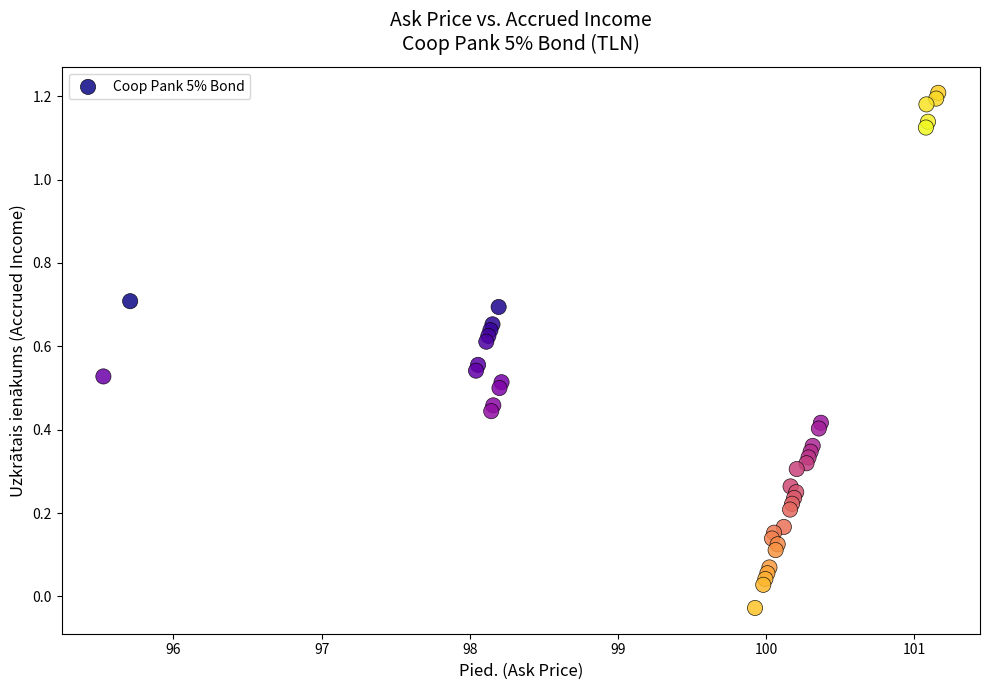

What is the range of X values (max minus min)?

5.6